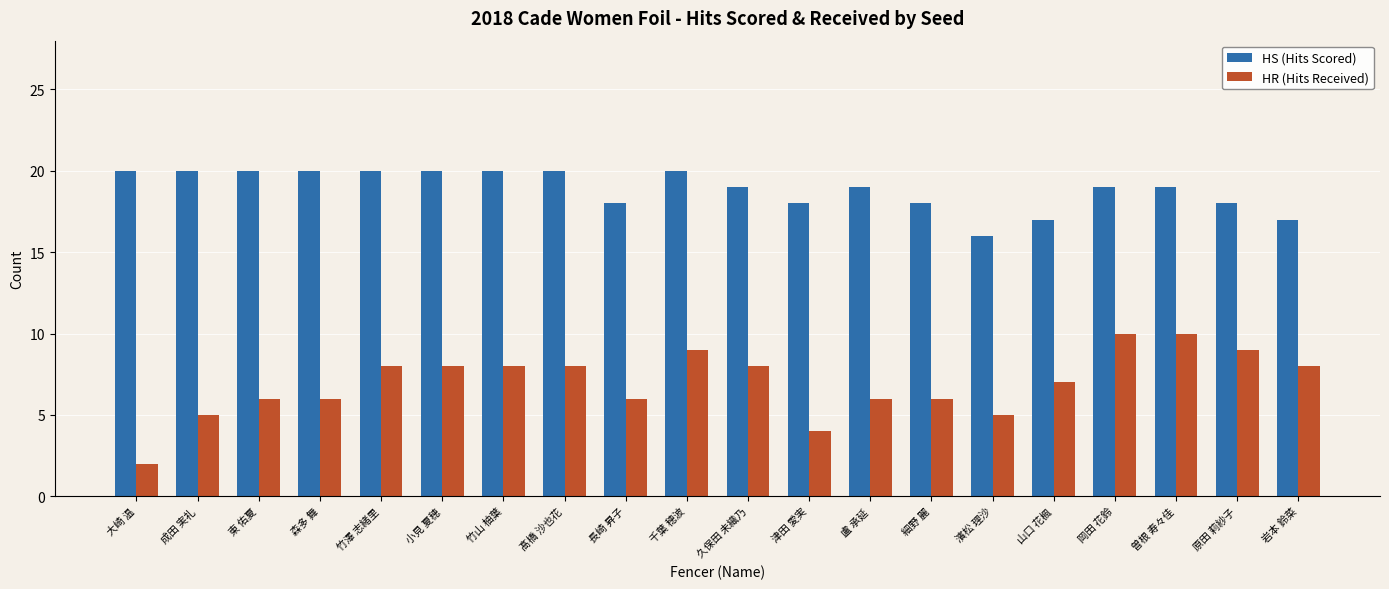

Which series has the largest total across all categories?

HS (Hits Scored)